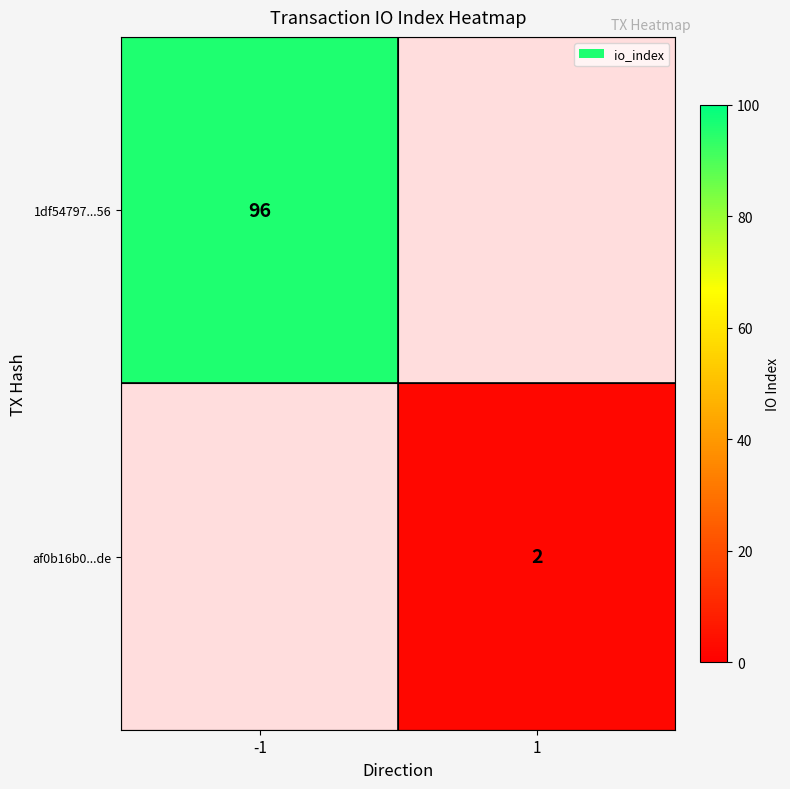

At how many categories does at least one series exceed 17?

1